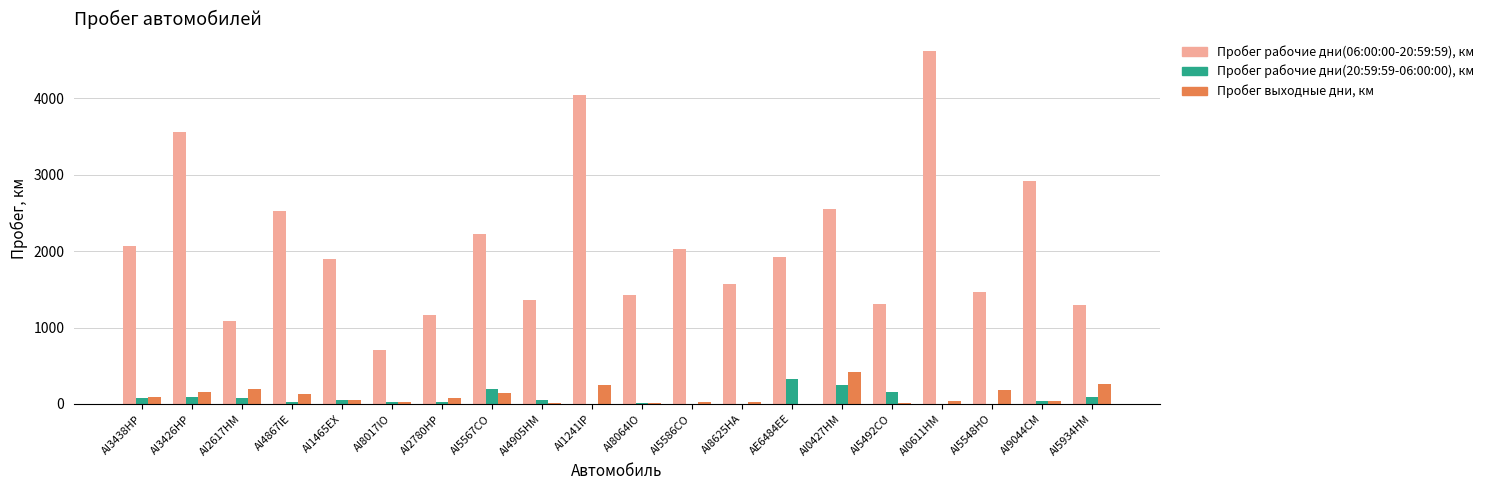

Which series has the largest total across all categories?

Пробег рабочие дни(06:00:00-20:59:59), км